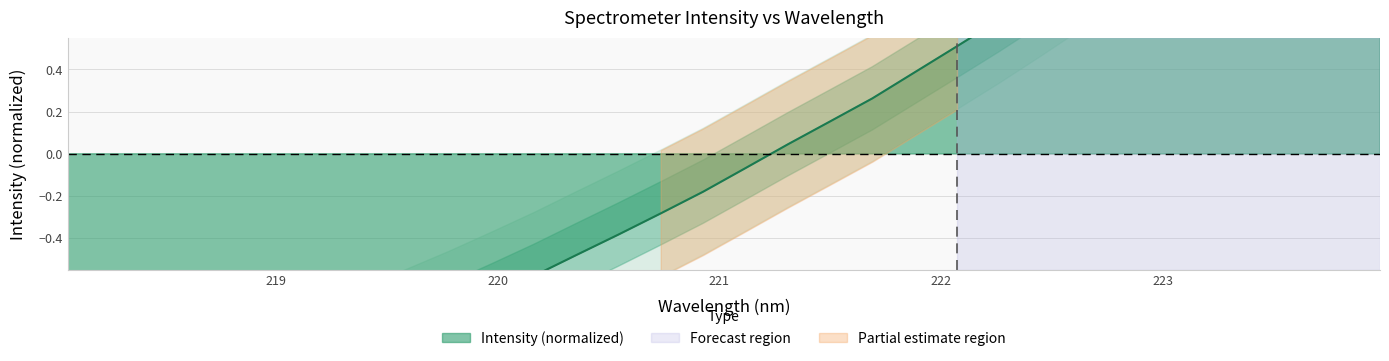

What is the change in value from 220.5444 to 223.9802?

+2.3